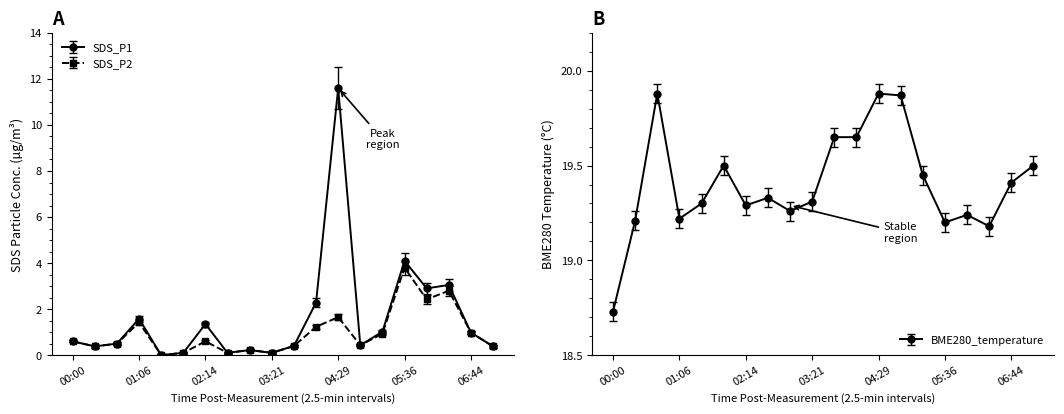

Reading left to right, list all the values displayed in this chart.

SDS_P1: 0.6	0.4	0.5	1.6	0.0	0.1	1.4	0.1	0.2	0.1	0.4	2.3	11.6	0.4	1.0	4.1	2.9	3.0	1.0	0.4
SDS_P2: 0.6	0.4	0.5	1.4	0.0	0.1	0.6	0.1	0.2	0.1	0.4	1.2	1.6	0.4	0.9	3.8	2.4	2.8	1.0	0.4
BME280_temperature: 18.7	19.2	19.9	19.2	19.3	19.5	19.3	19.3	19.3	19.3	19.6	19.6	19.9	19.9	19.4	19.2	19.2	19.2	19.4	19.5